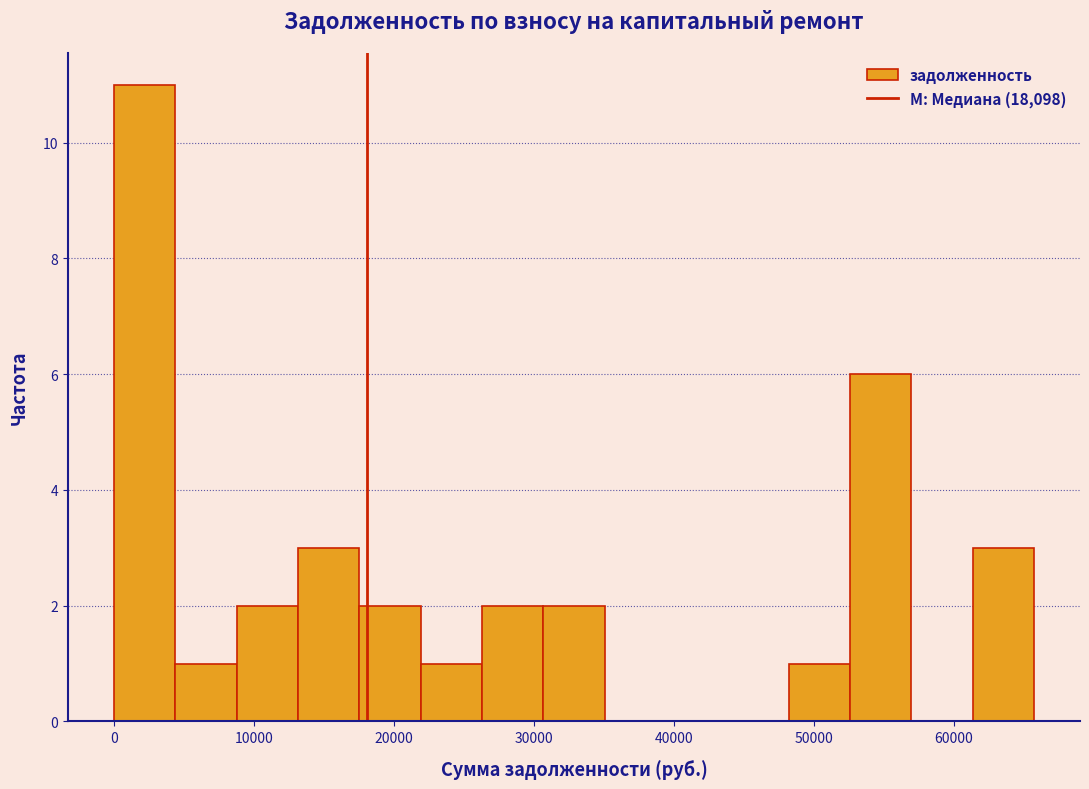

Reading left to right, list every bar in this chart as the range it spans on the x-axis followed by its height. Neither the bar edges nor the heights are printed on the chart, so give them approximately, as read against the axes.

0 to 4000: 11
4000 to 9000: 1
9000 to 13000: 2
13000 to 18000: 3
18000 to 22000: 2
22000 to 26000: 1
26000 to 31000: 2
31000 to 35000: 2
35000 to 39000: 0
39000 to 44000: 0
44000 to 48000: 0
48000 to 53000: 1
53000 to 57000: 6
57000 to 61000: 0
61000 to 66000: 3